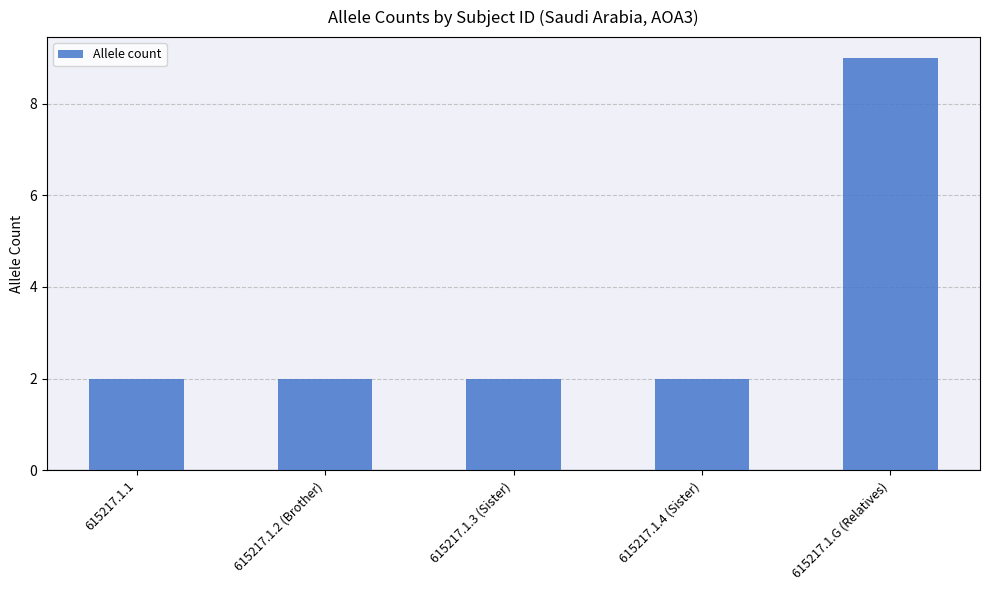

Reading left to right, list all the values displayed in this chart.

615217.1.1=2	615217.1.2 (Brother)=2	615217.1.3 (Sister)=2	615217.1.4 (Sister)=2	615217.1.G (Relatives)=9